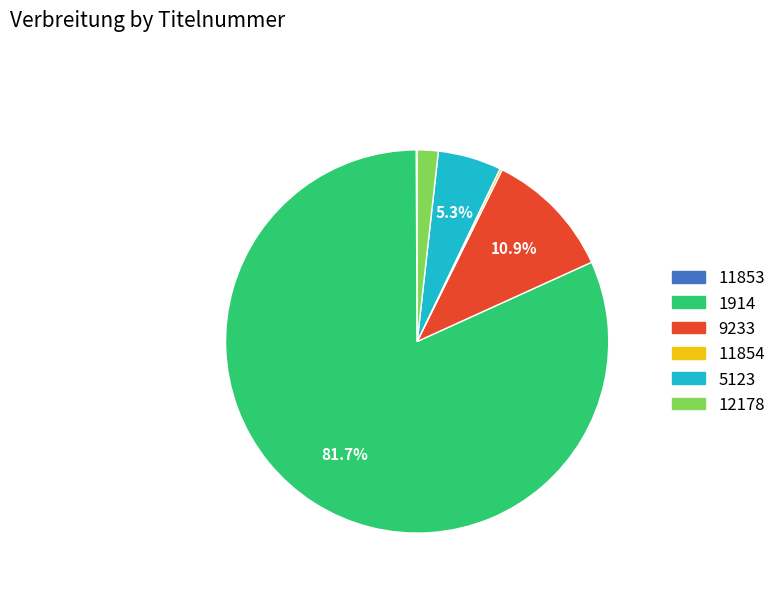

Which category has the biggest portion of the pie?

1914